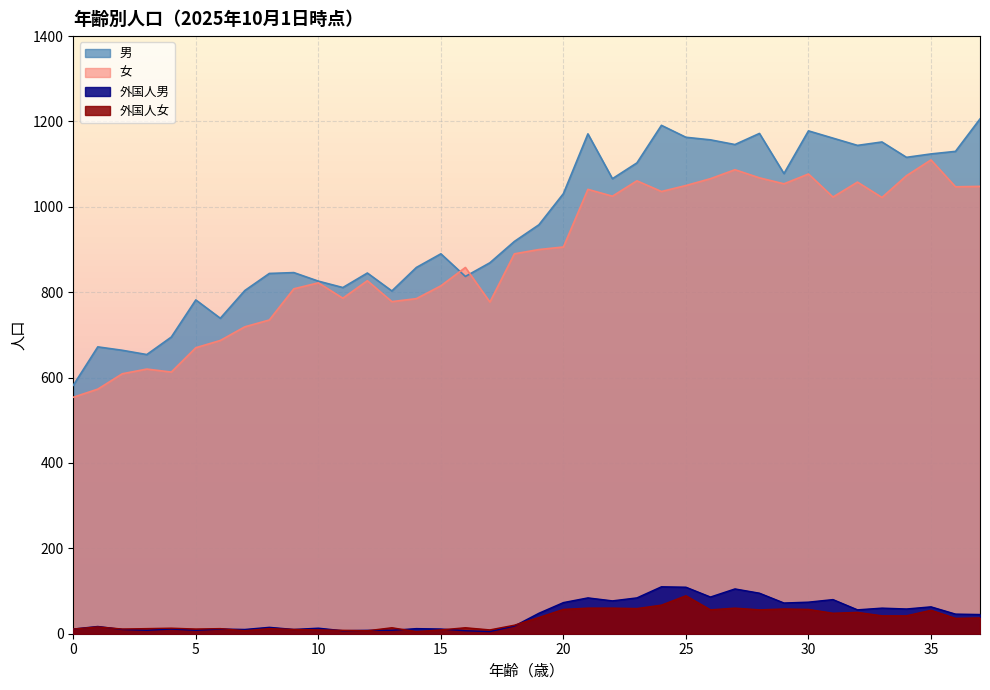

What is the spread (max minus min) of values at 29?

1020